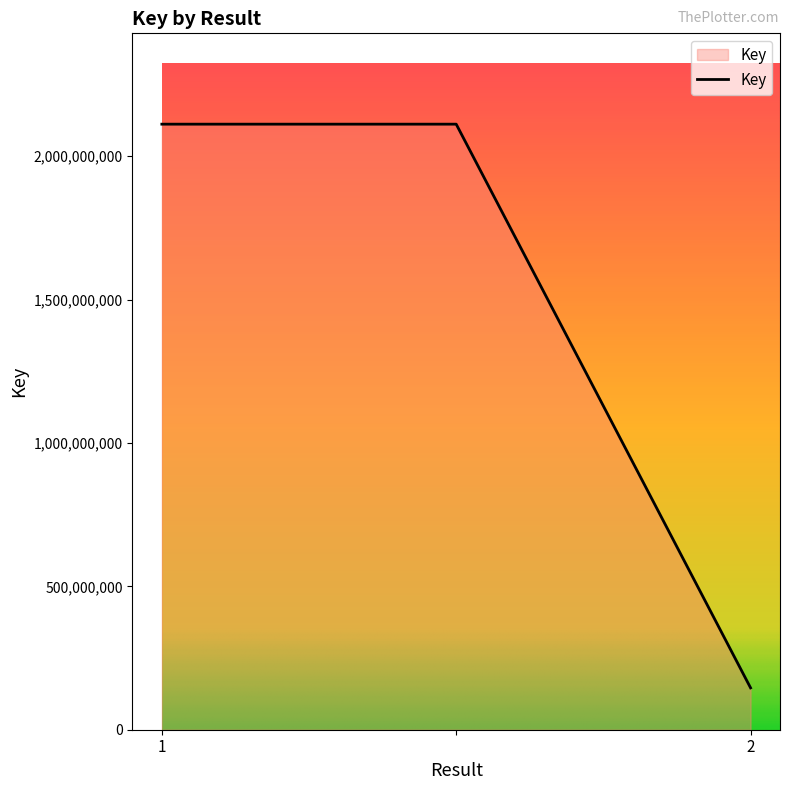

What is the maximum value shown in the chart?

2111904144